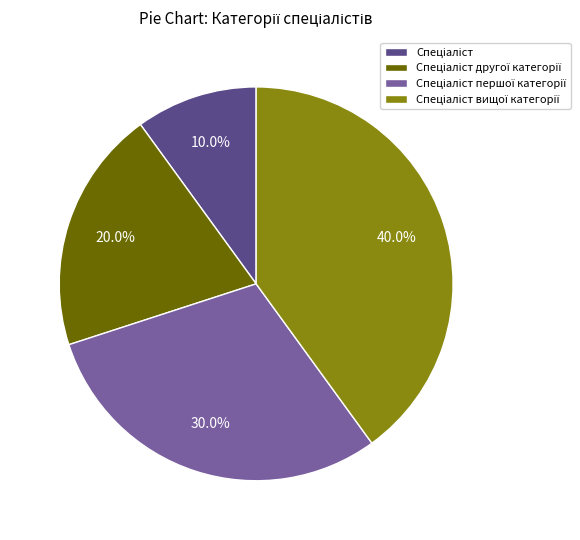

How many slices are in this pie chart?

4